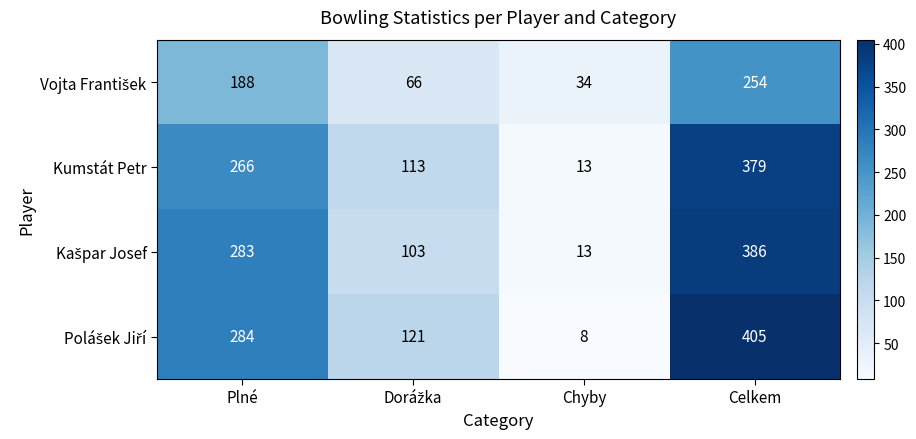

At which category is the sum across all series the highest?

Celkem